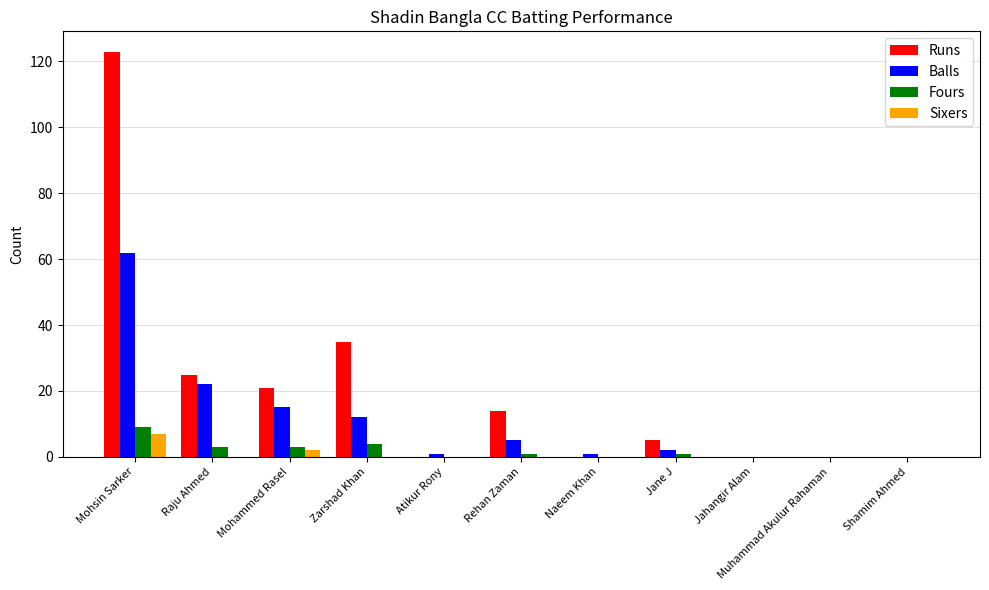

What is the sum of all Sixers values?

9